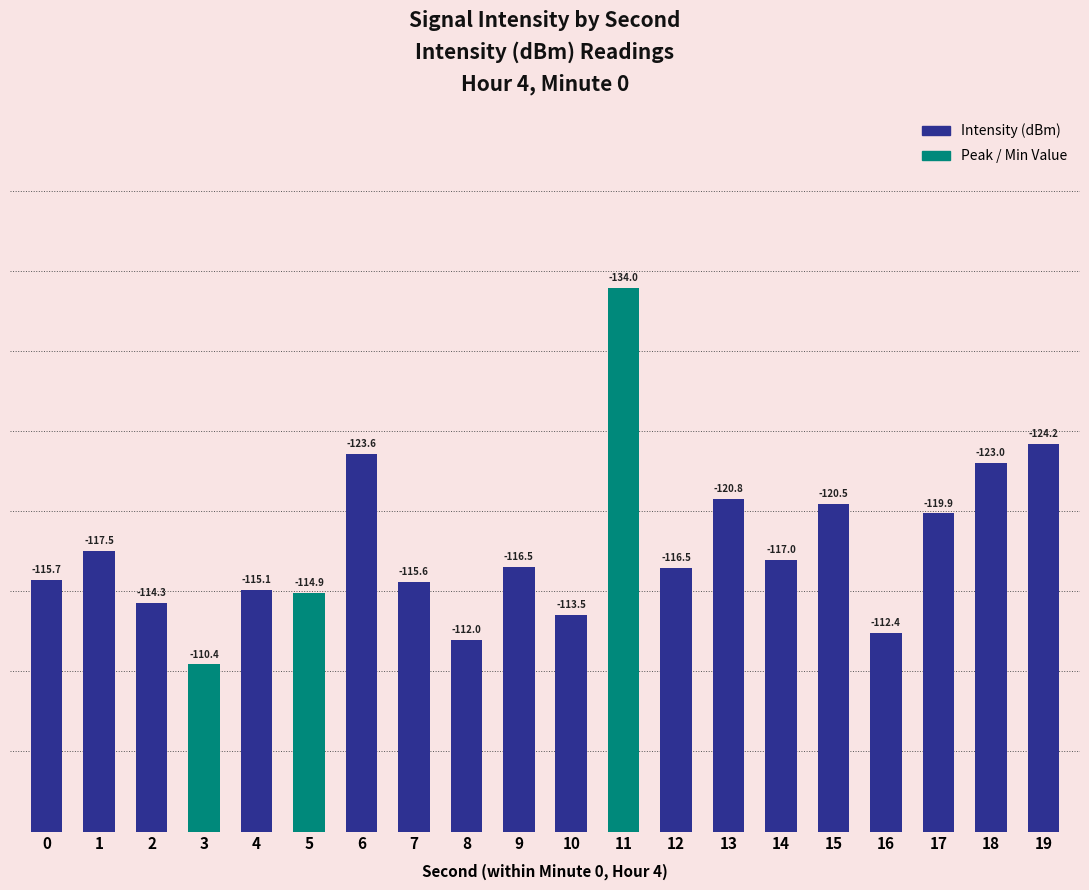

Reading left to right, what are all the values shown in this chart?

115.7	117.5	114.3	110.4	115.1	114.9	123.6	115.6	112.0	116.5	113.5	134.0	116.5	120.8	117.0	120.5	112.4	119.9	123.0	124.2